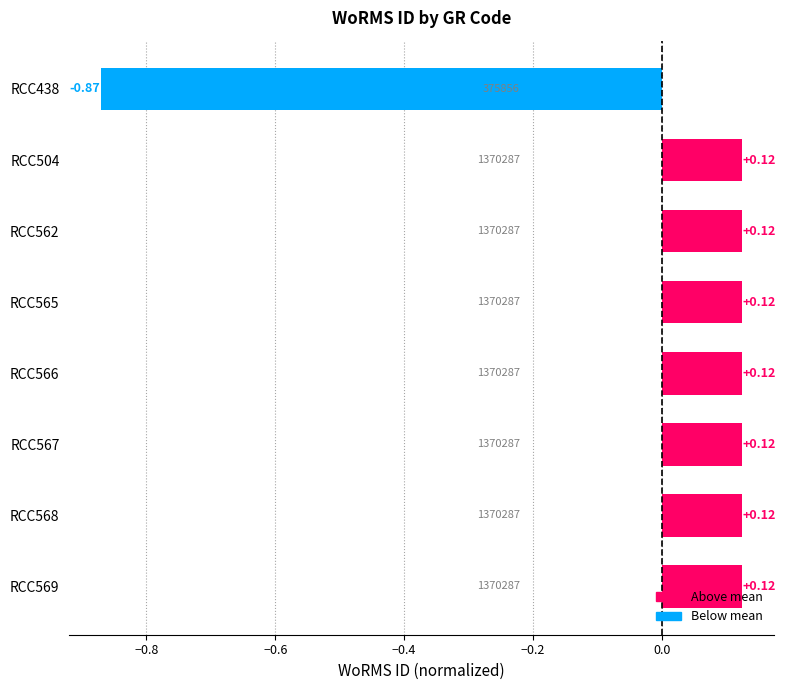

Which has a higher value, RCC438 or RCC566?

RCC566